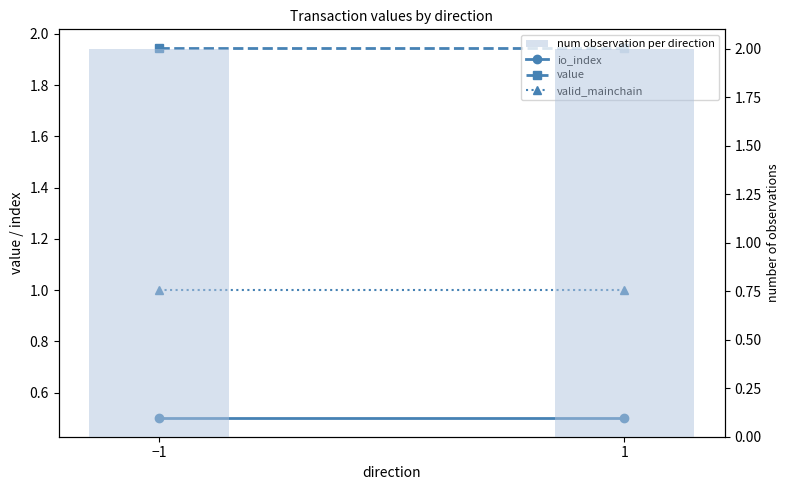

What is the sum of the value values at 1 and −1?

3.9